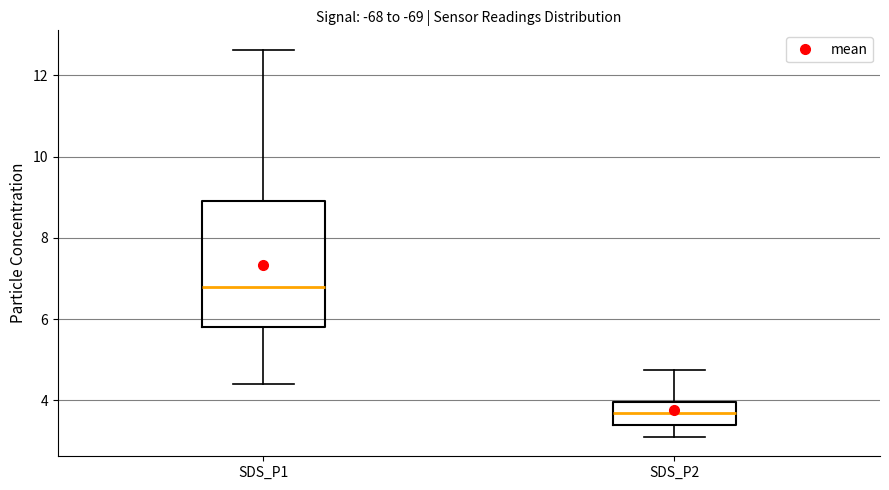

Which box's median line is the lowest?

SDS_P2